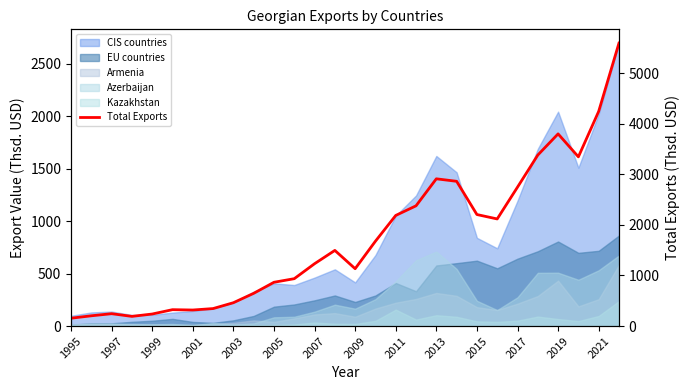

True or false: there are more than 1 points higher than both neighbors.

True